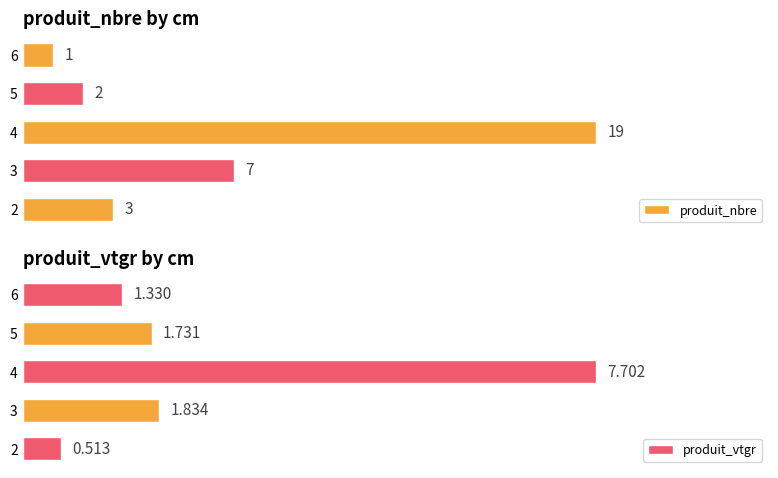

What is the value of the produit_nbre bar at the 5th from the left?

1.0